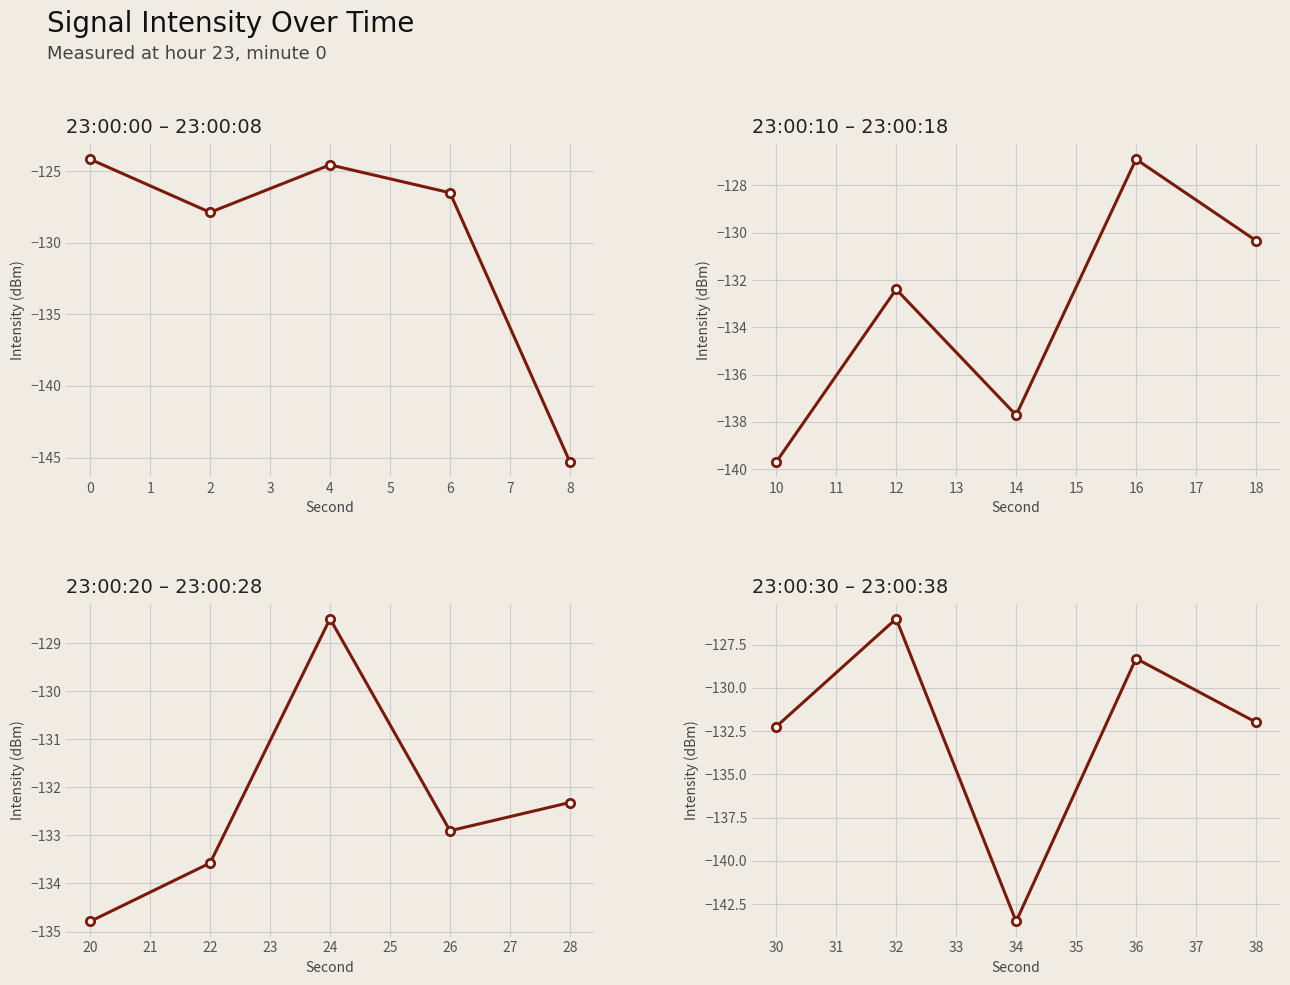

True or false: 23:00:20 – 23:00:28 and 23:00:10 – 23:00:18 intersect in this chart.

True